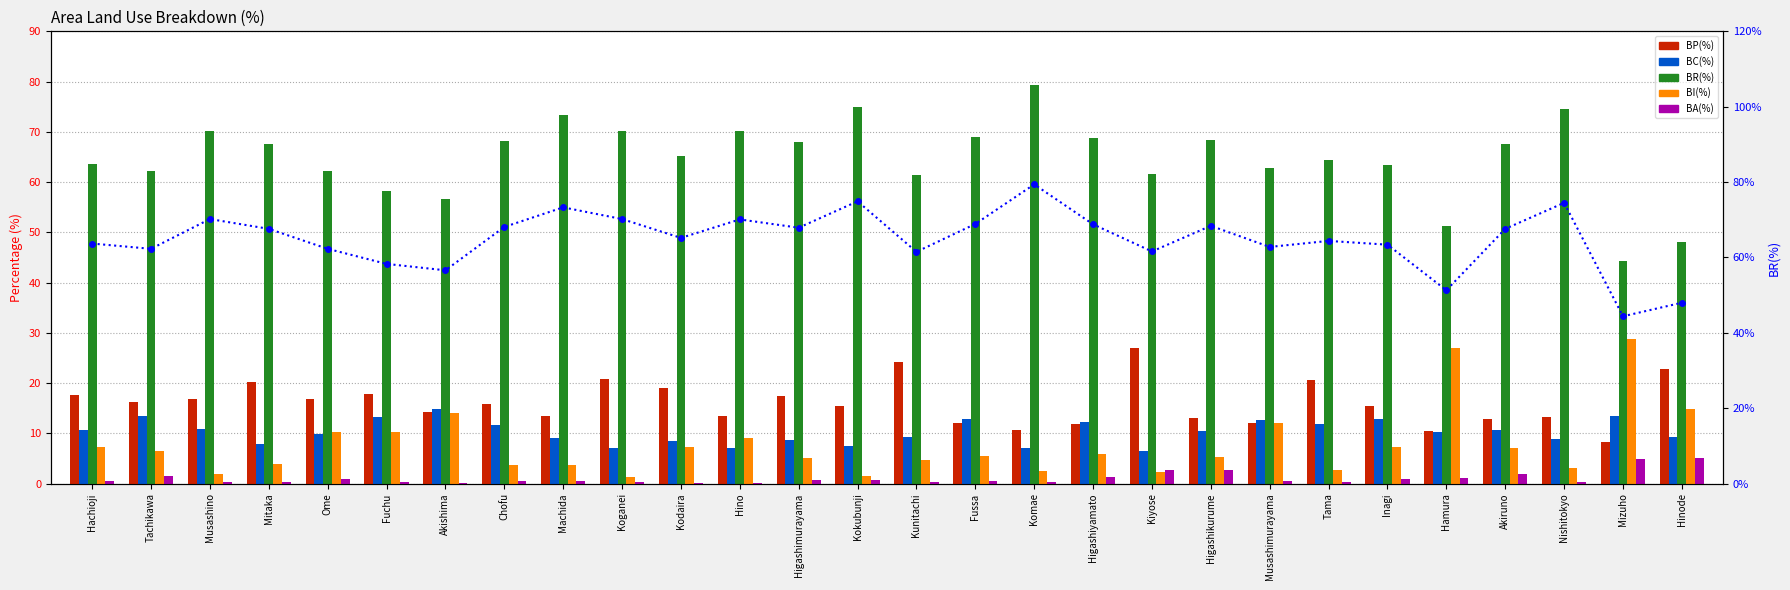

Which category has the highest value across all series?

Komae